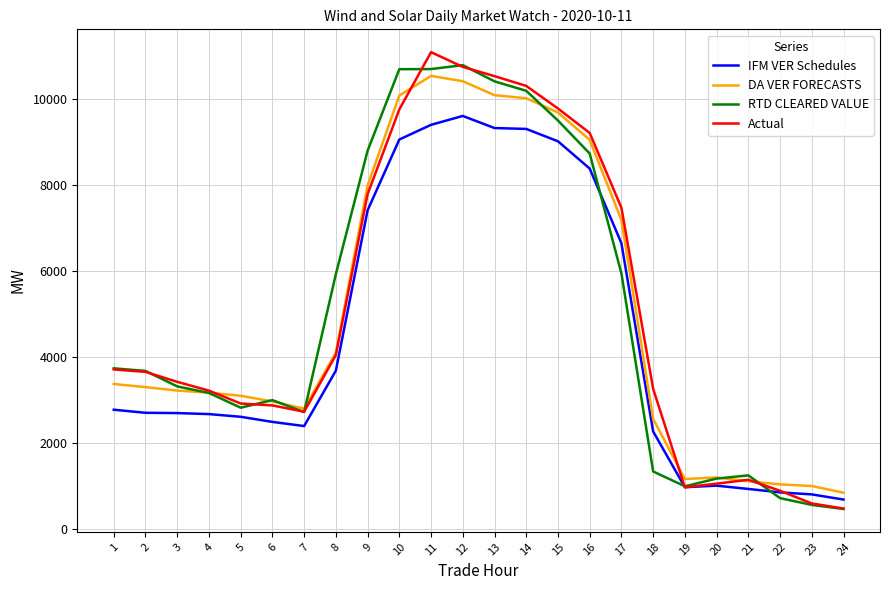

What is the minimum value for DA VER FORECASTS?

851.5